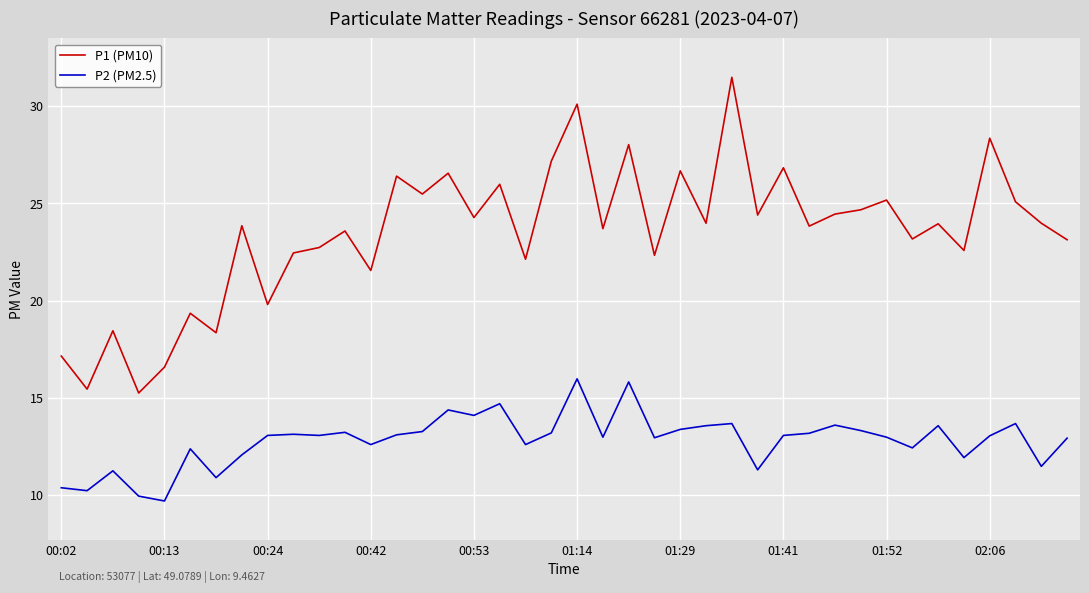

What is the minimum value for P2 (PM2.5)?

9.7